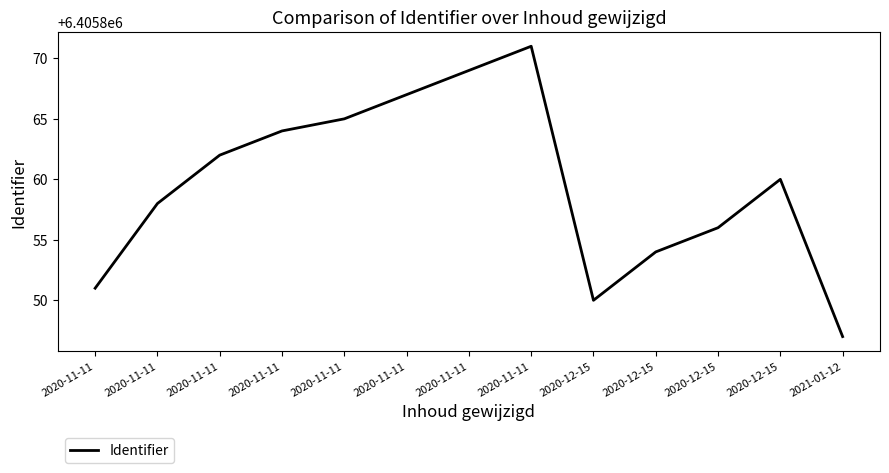

What is the ratio of the value at 2020-12-15 to the value at 2020-11-11?

1.0